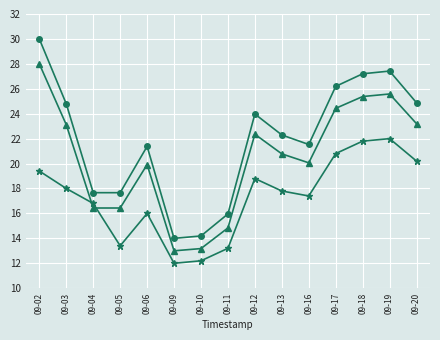

What is the difference between the highest and lowest values at 09-10?

2.0